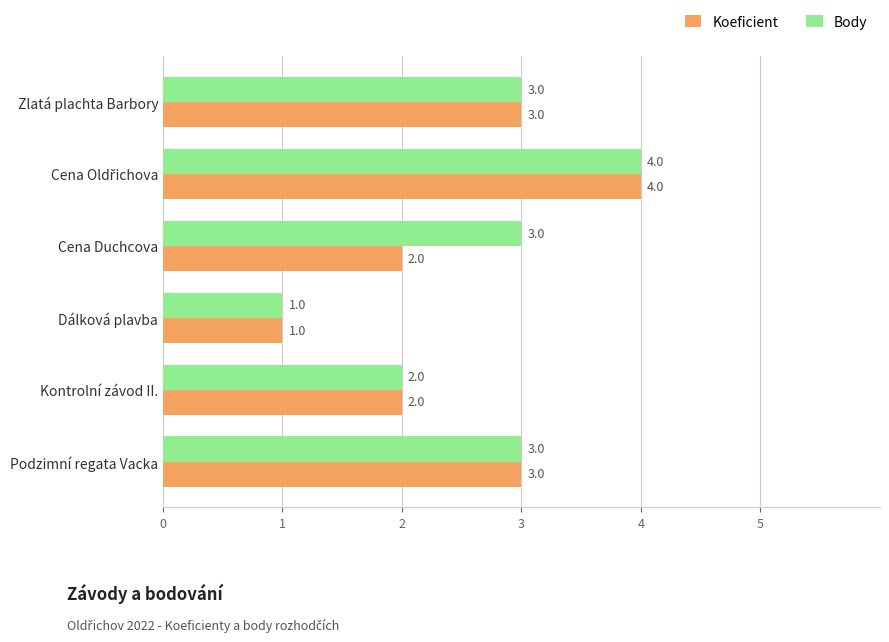

What is the difference between the maximum and minimum values in the Koeficient series?

3